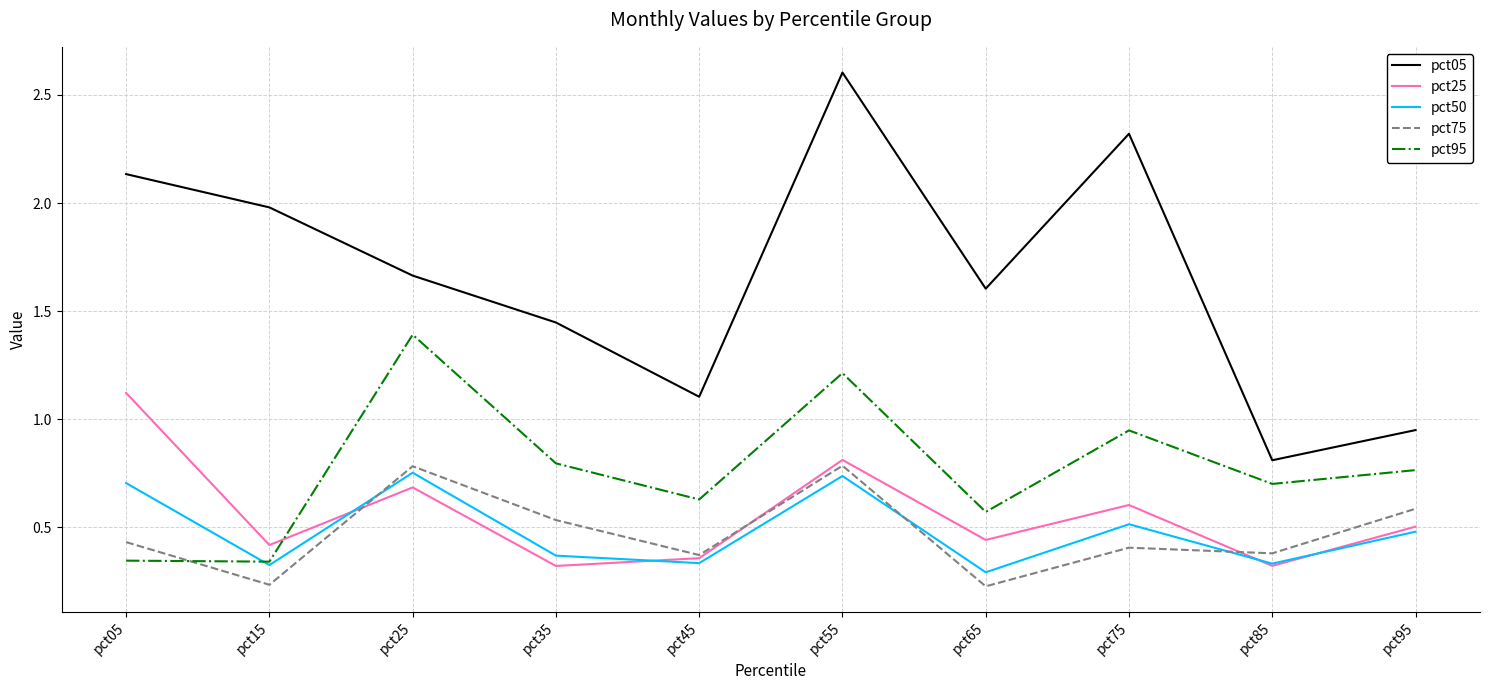

Where do pct95 and pct25 first cross each other?

pct15 and pct25